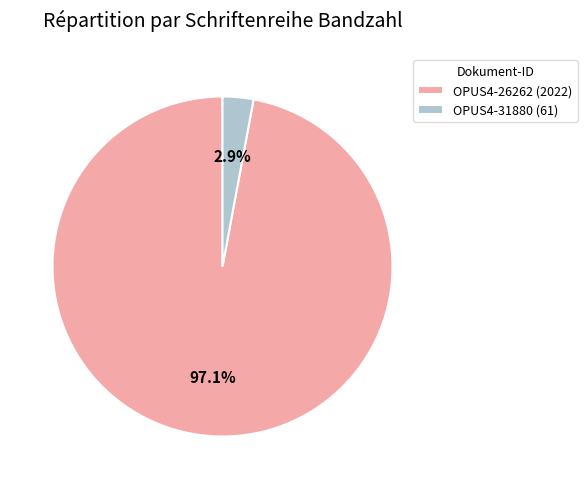

Which category has the smallest portion of the pie?

OPUS4-31880